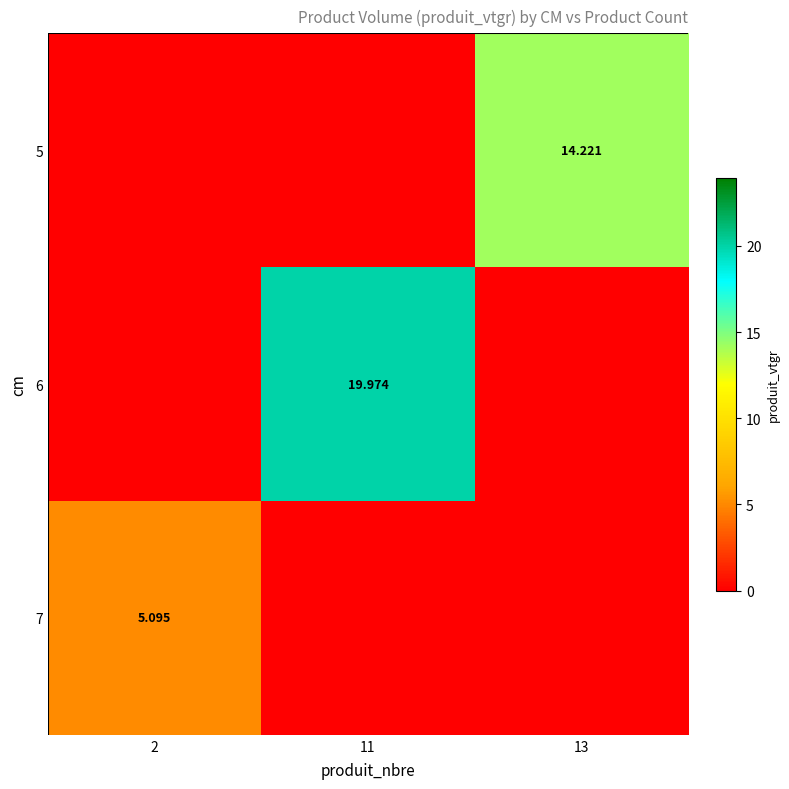

At which category is the sum across all series the highest?

11